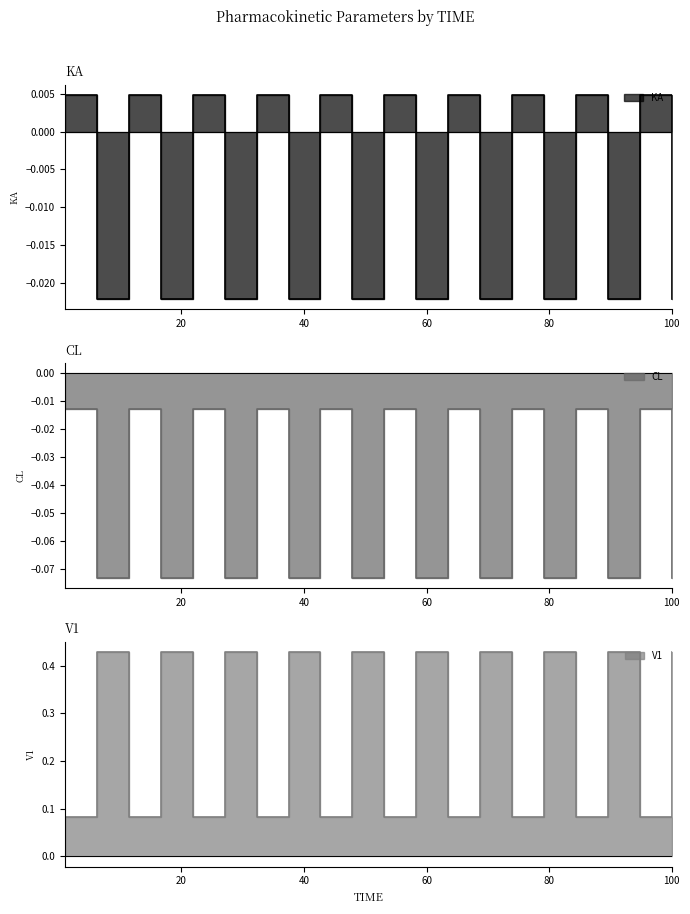

Count the number of categories in the chart.

20